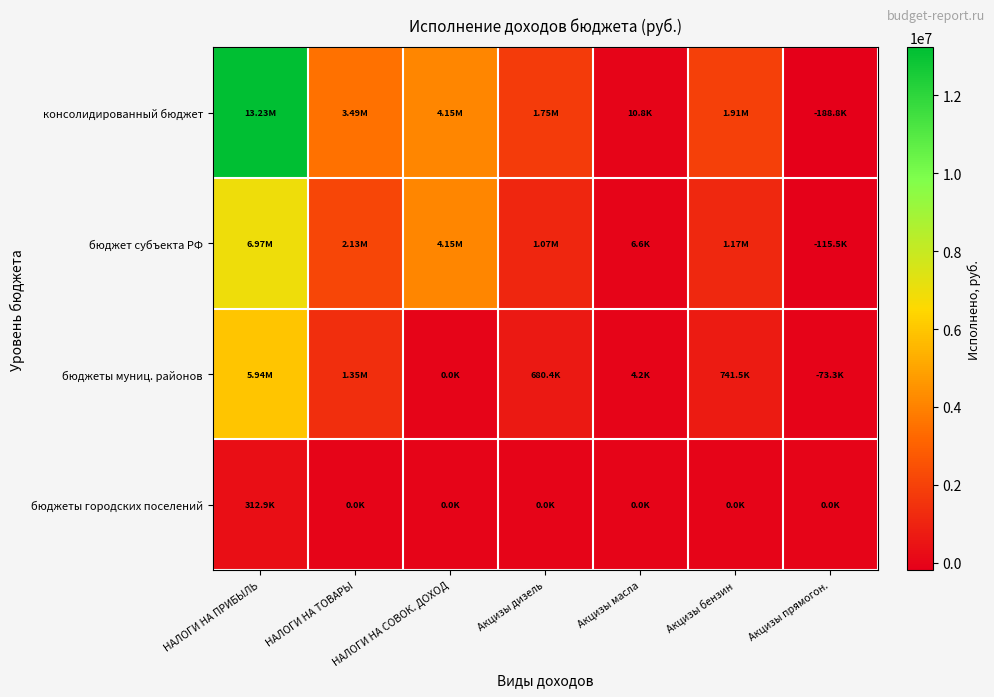

What is the smallest value displayed?

-188771.8